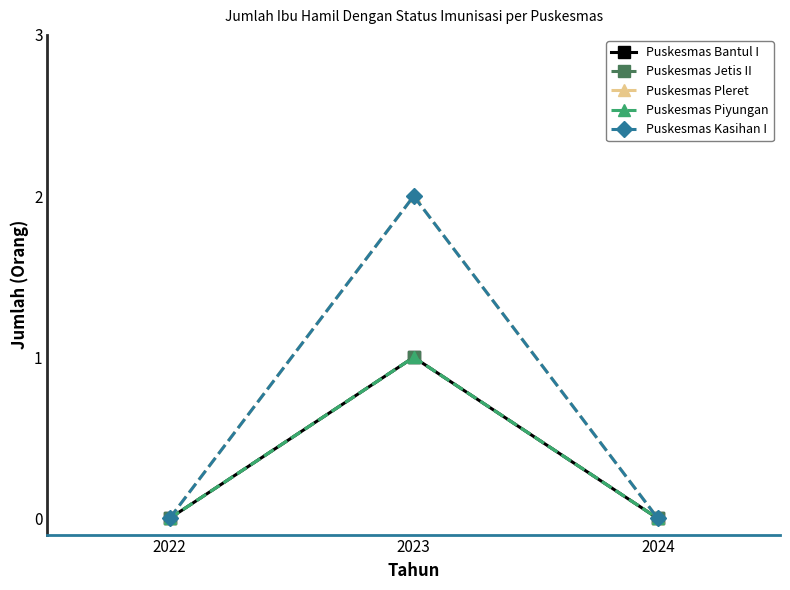

Is this an area chart (filled region under the line)?

No